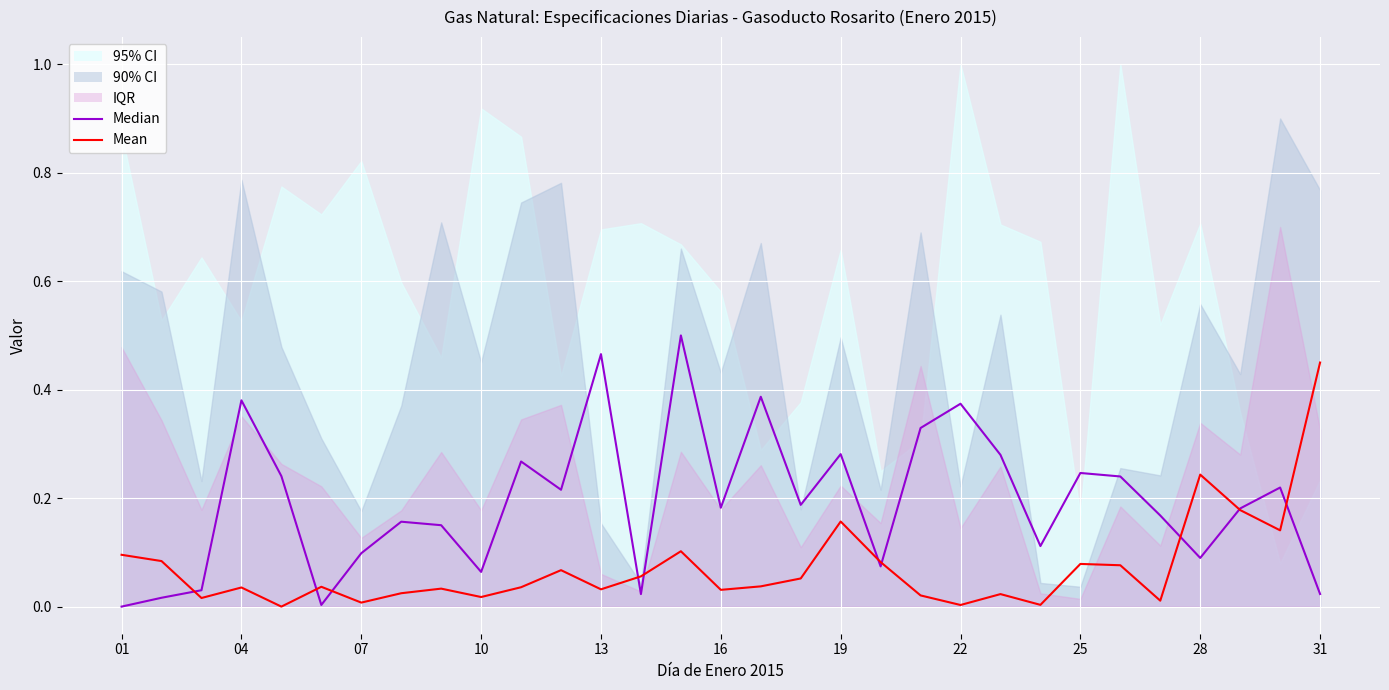

Which series has the largest total across all categories?

Median